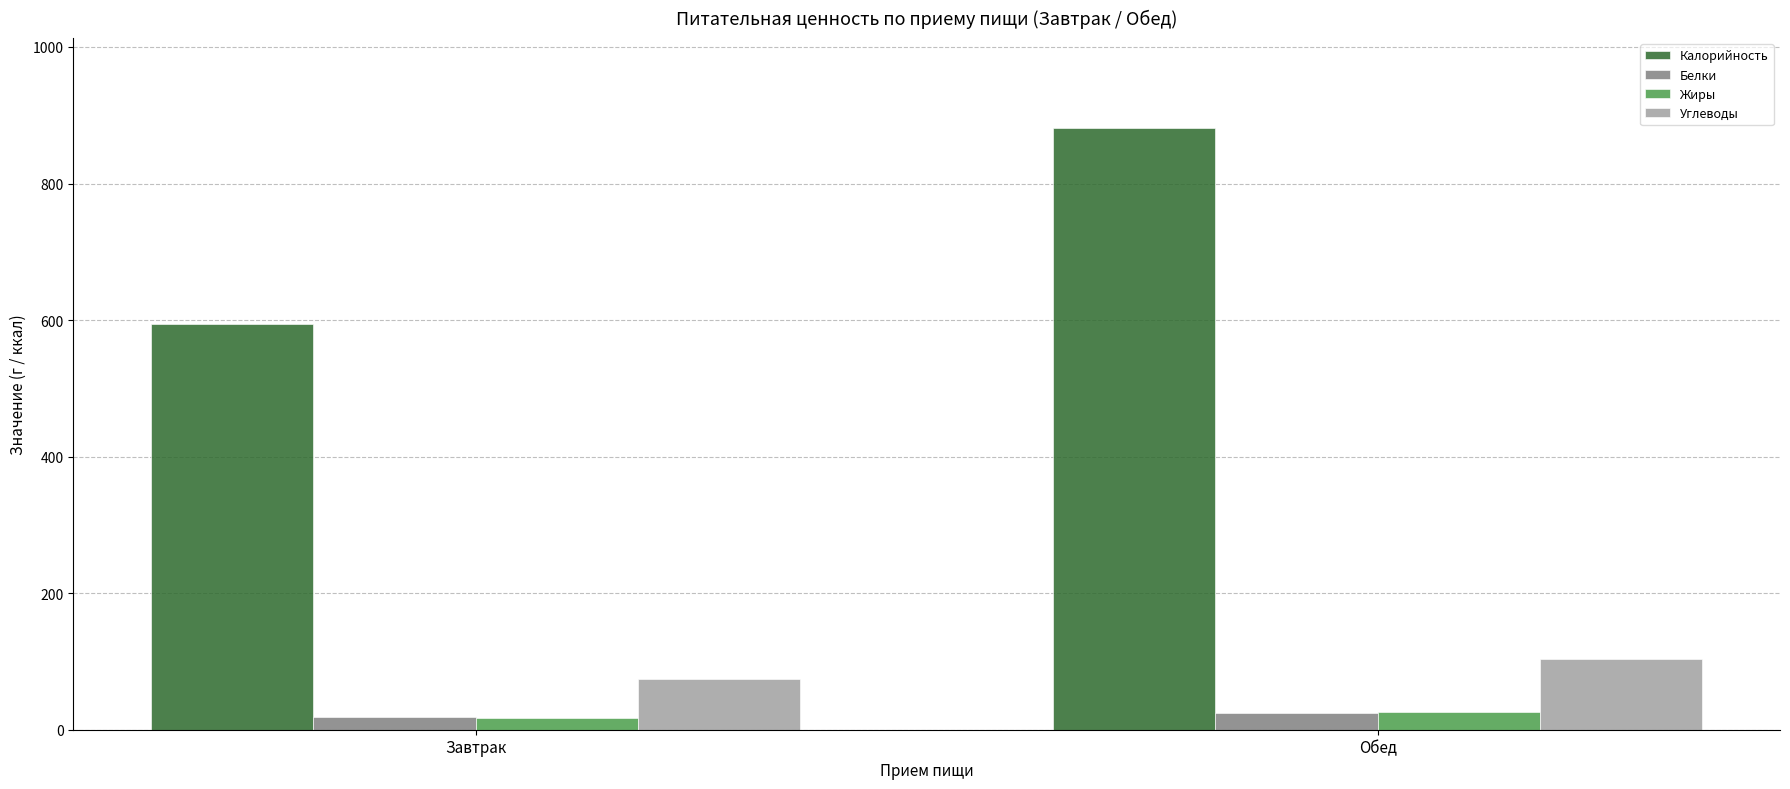

At which category is the sum across all series the highest?

Обед